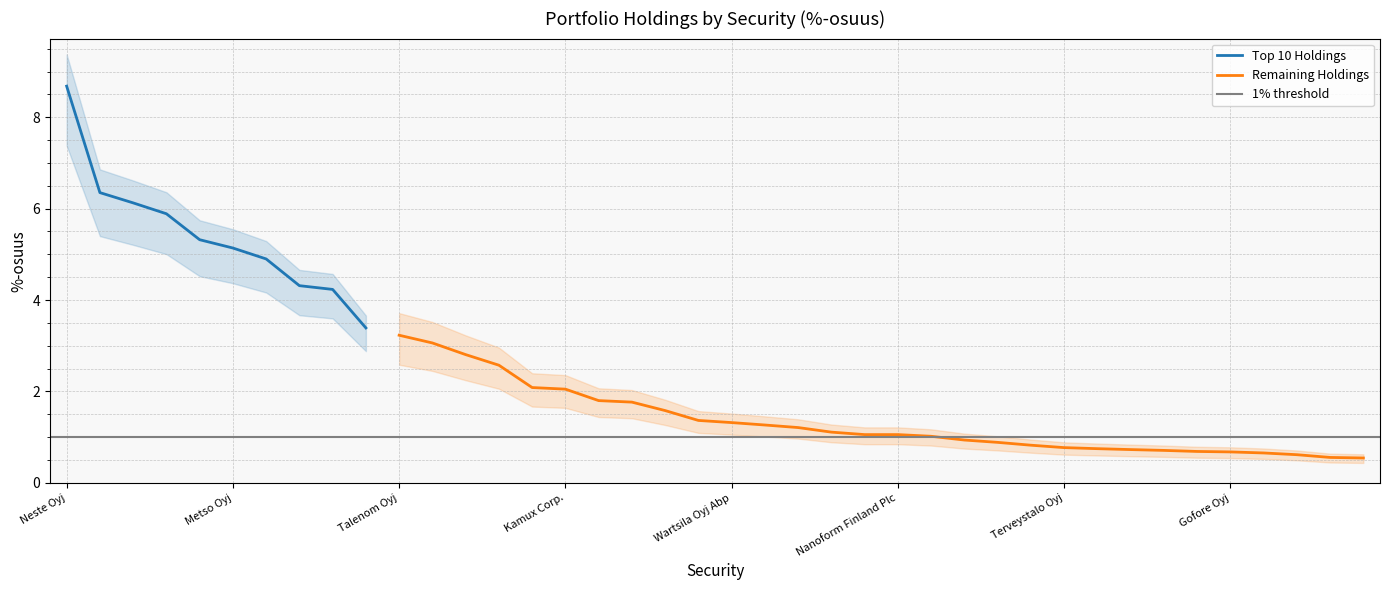

Which category has the lowest value across all series?

Relais Group Oyj